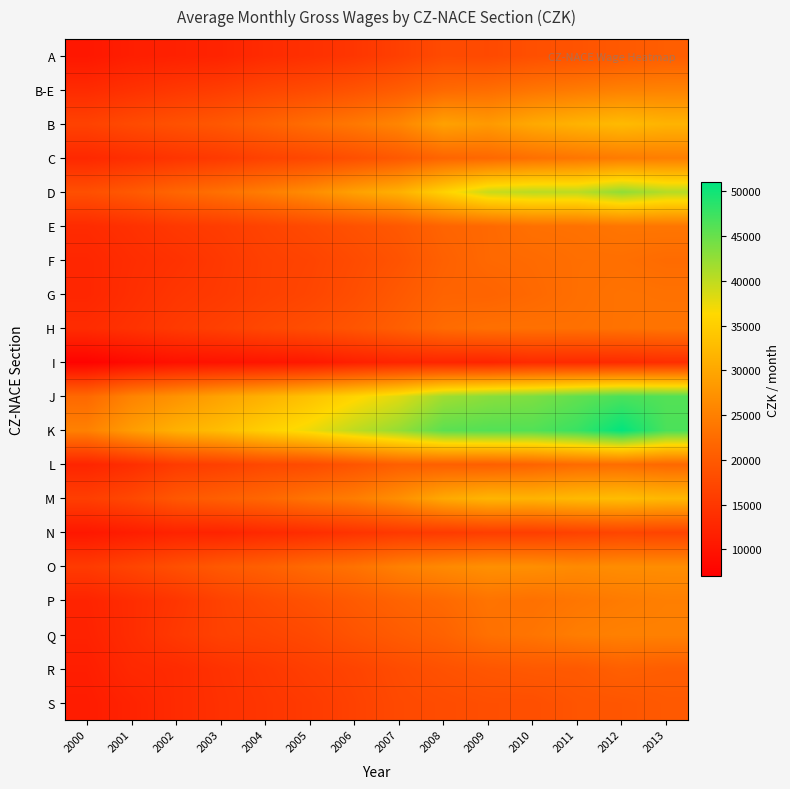

How many distinct data groups are displayed?

20